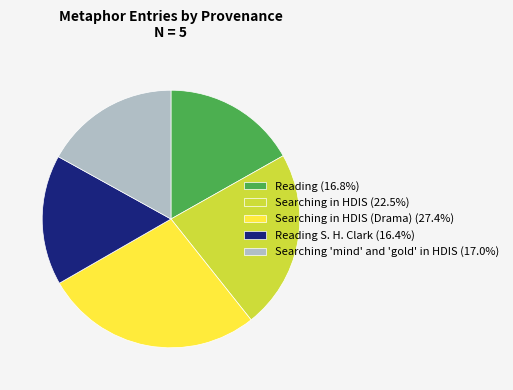

What is the ratio of the value at Searching in HDIS (22.5%) to the value at Reading S. H. Clark (16.4%)?

1.4